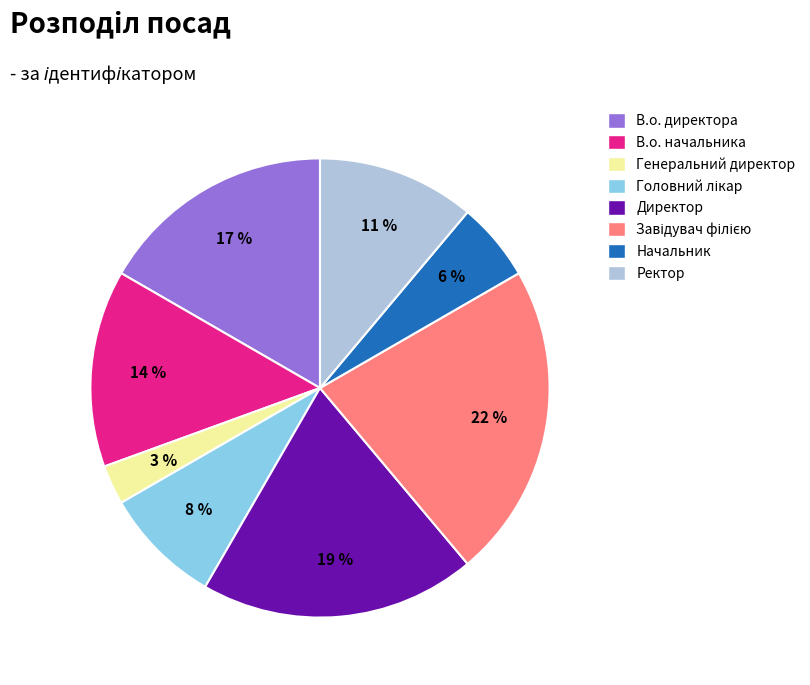

Combined, do Начальник and Директор account for over 50%?

No